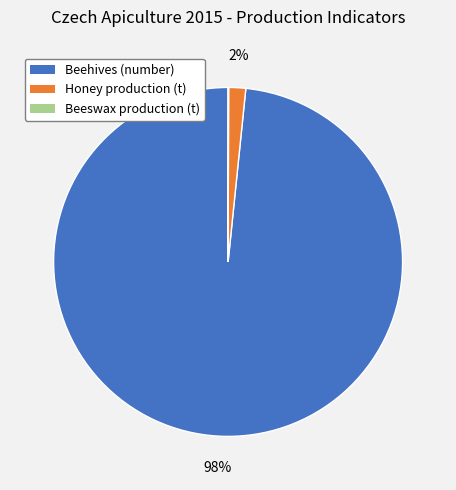

What is the majority slice?

Beehives (number)